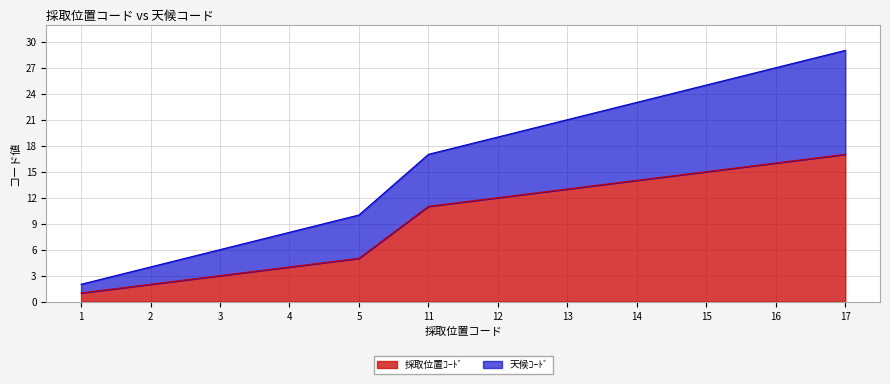

What is the difference between the 採取位置ｺｰﾄﾞ values at 11 and 14?

3